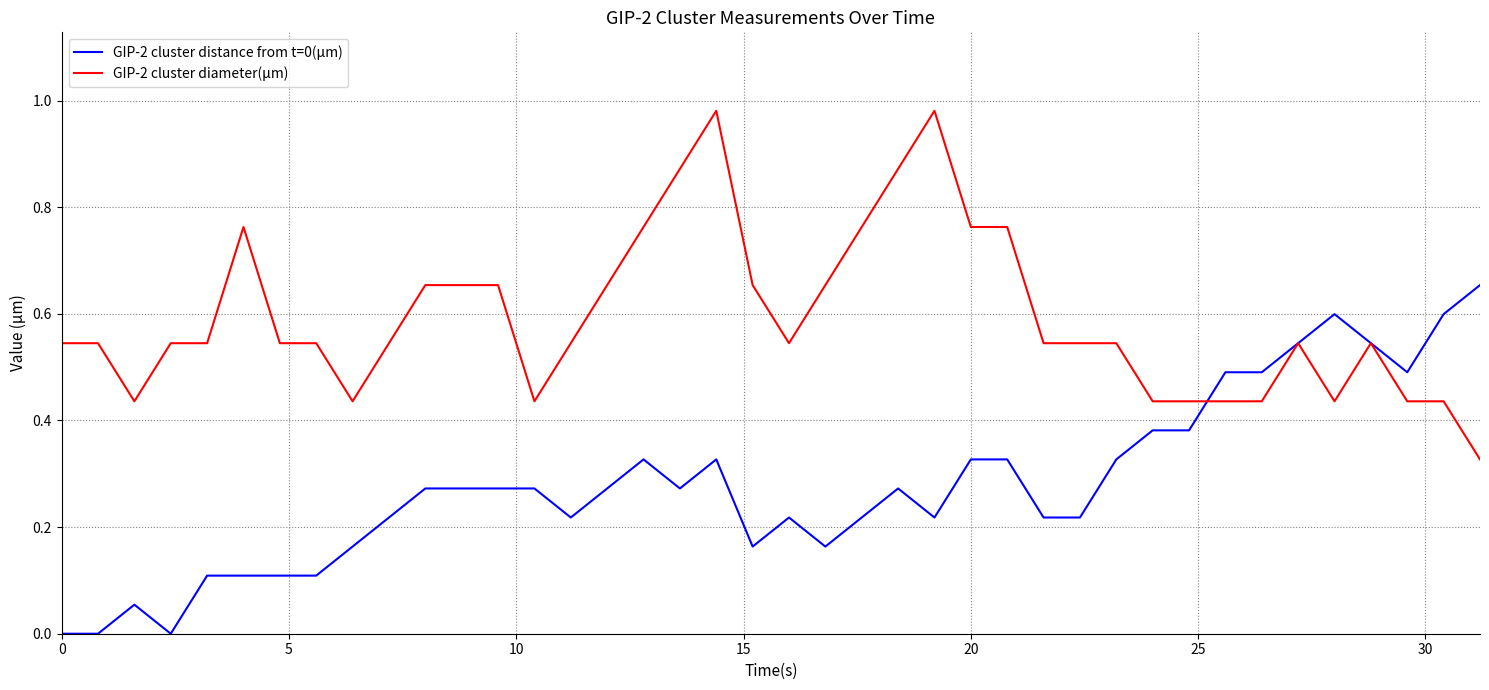

Rank the series by their maximum value, from highest to lowest.

GIP-2 cluster diameter(μm), GIP-2 cluster distance from t=0(μm)